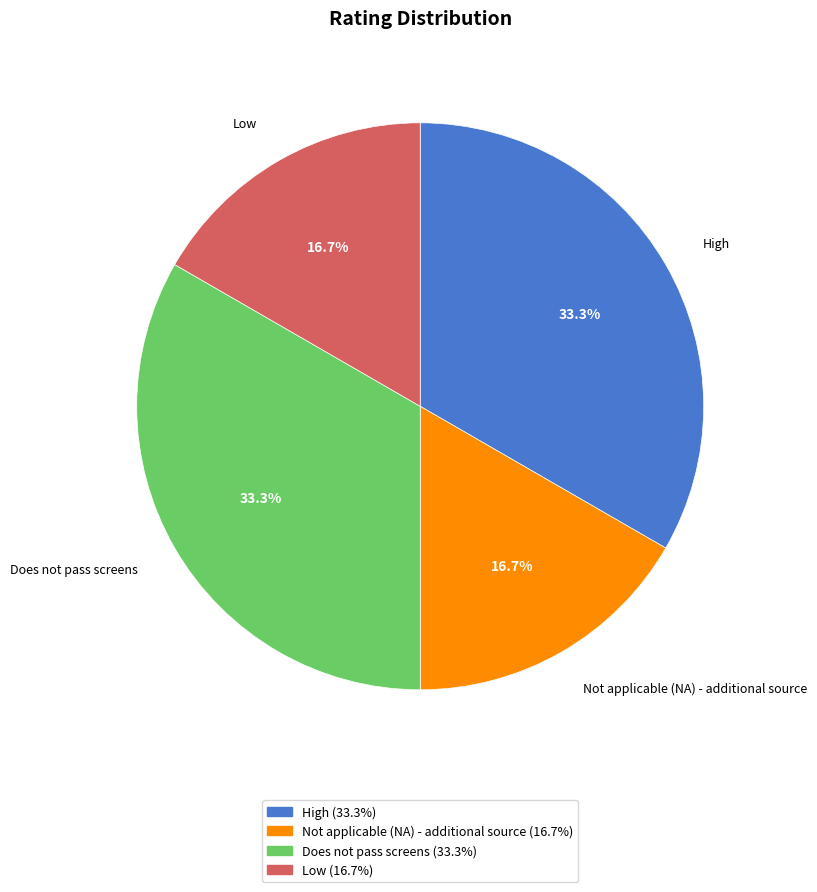

How much of the chart is everything except Low?

83.3%